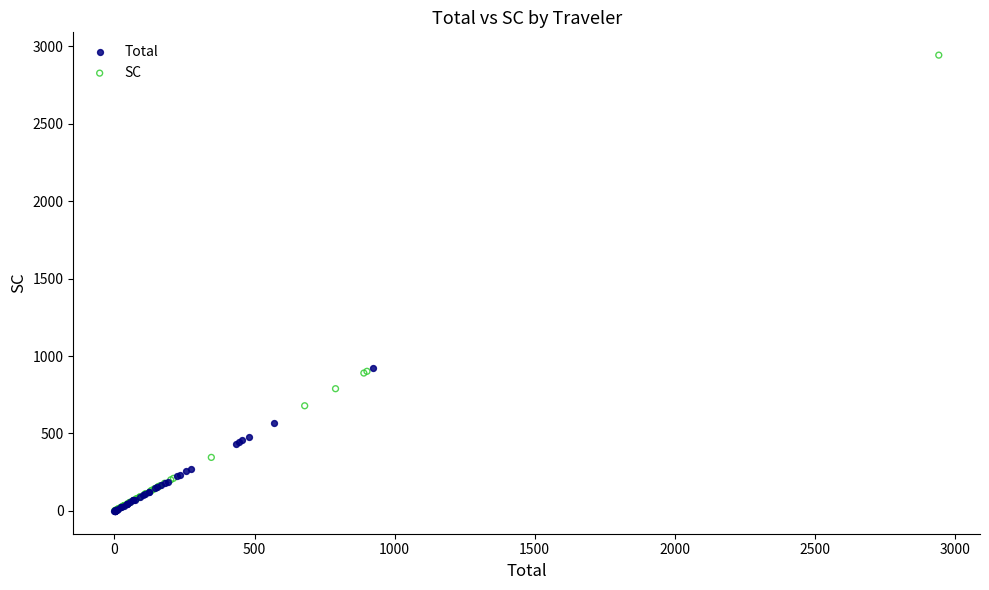

Which series has the widest spread of Y values?

SC